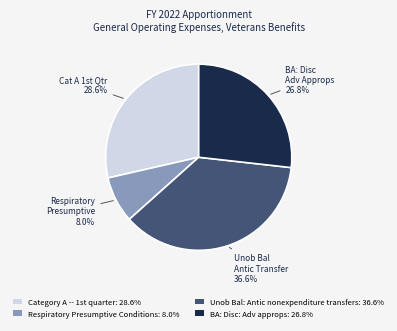

Which category has the biggest portion of the pie?

Unob Bal: Antic nonexpenditure transfers